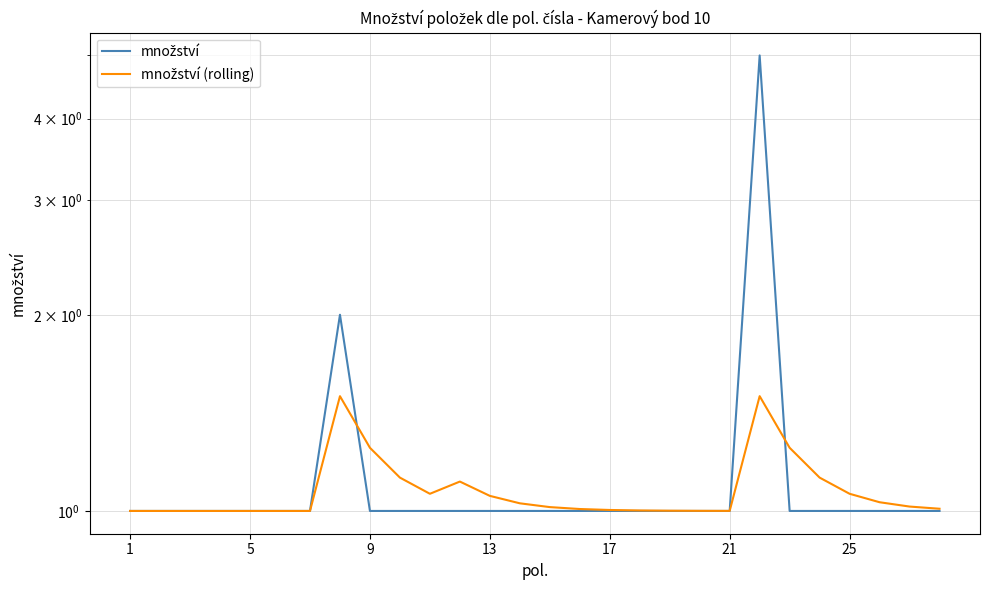

Between 25 and 27, which series saw the biggest shift?

množství (rolling)